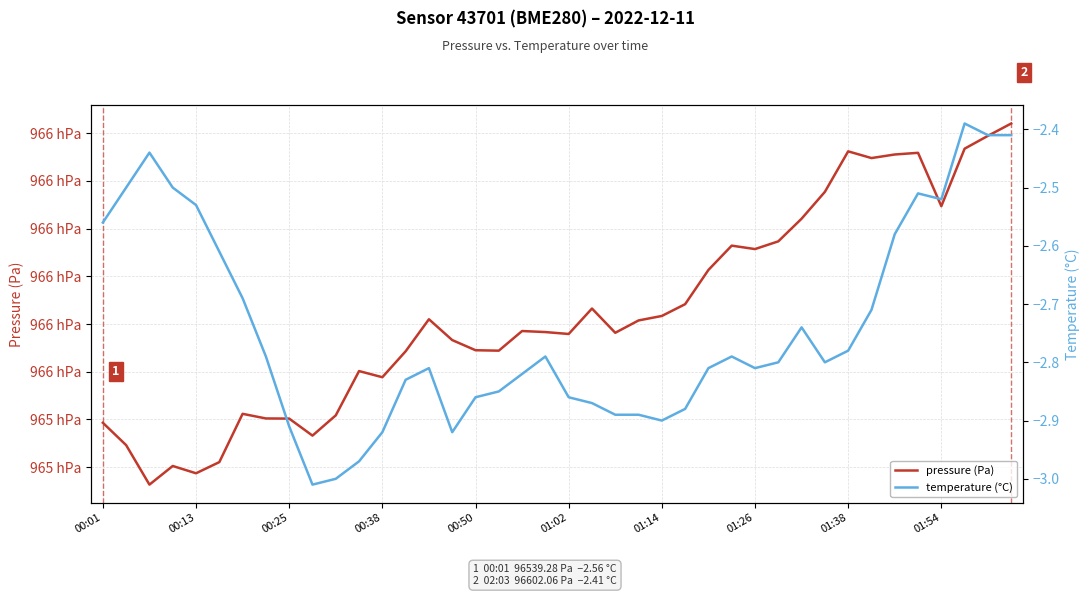

Which series has the largest total across all categories?

pressure (Pa)